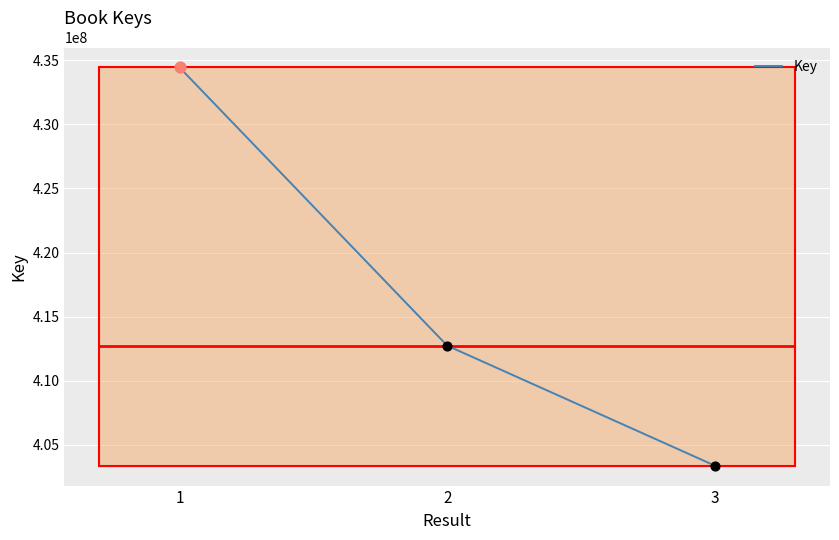

What is the change in value from 1 to 2?

-21697151